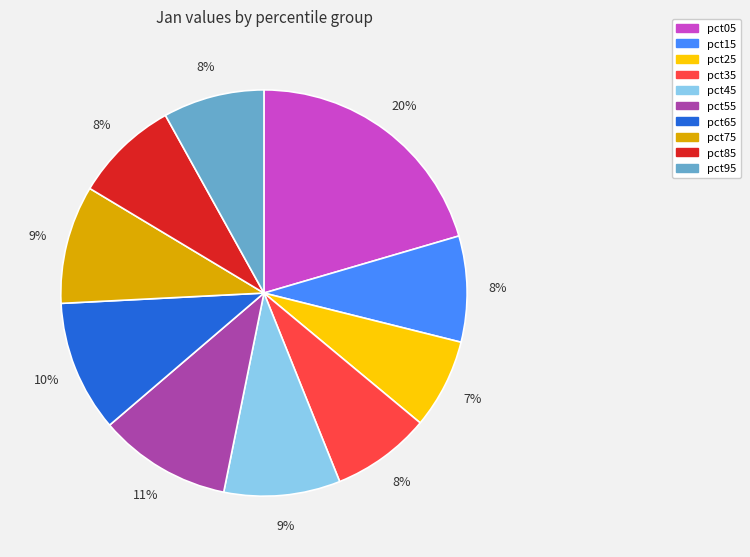

Count the number of slices in the pie.

10